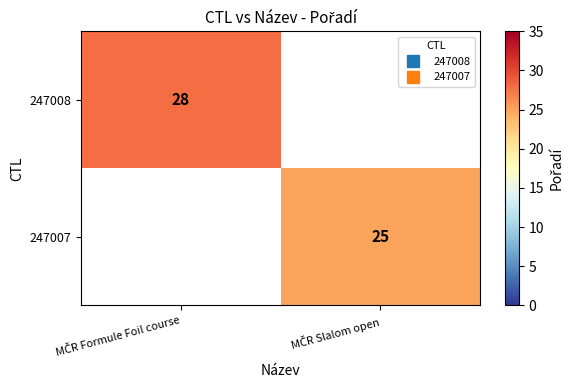

How many data points does each series have?

2